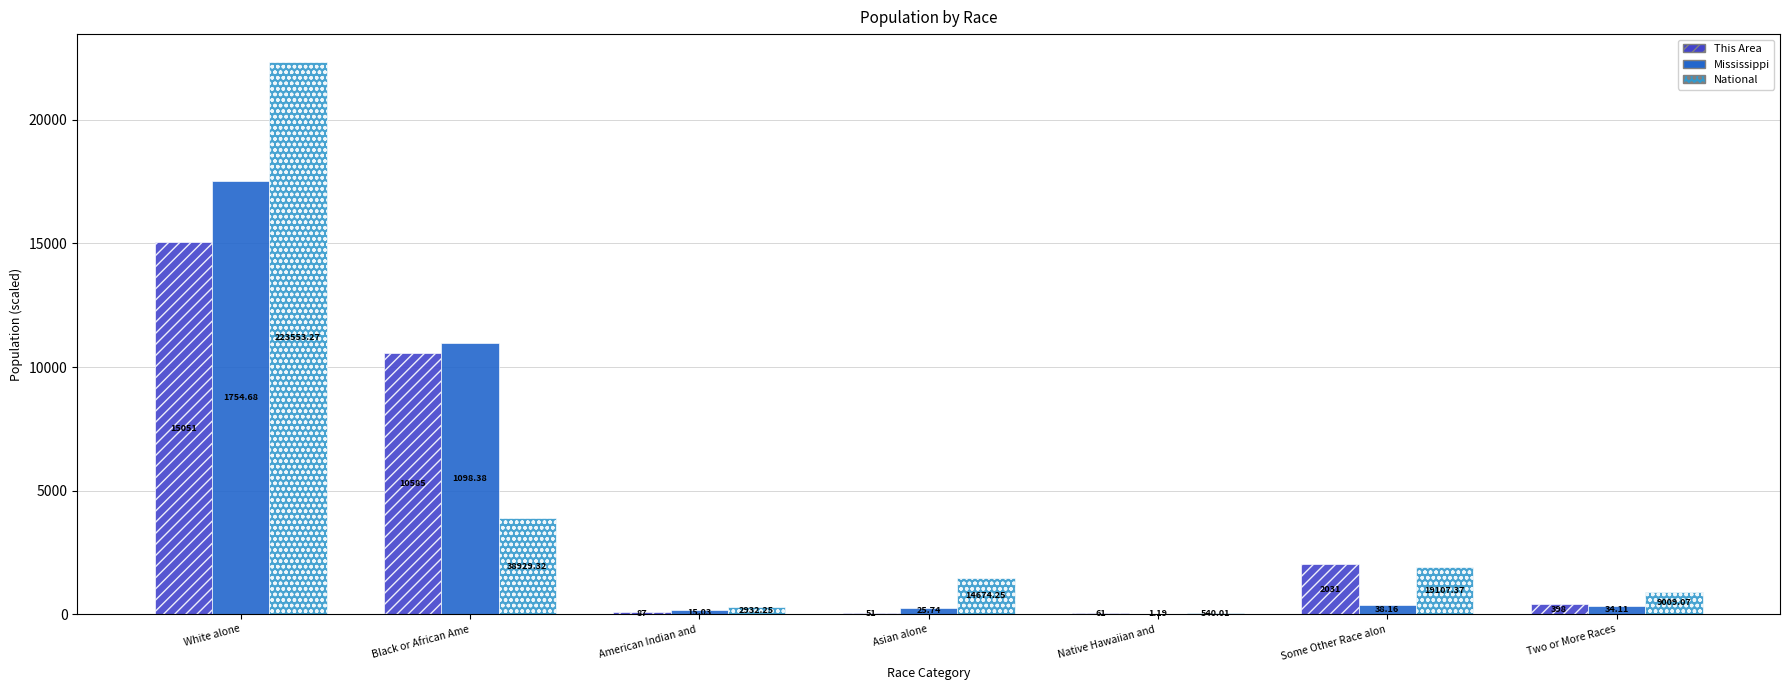

What is the label of the 5th bar from the left?

Native Hawaiian and 